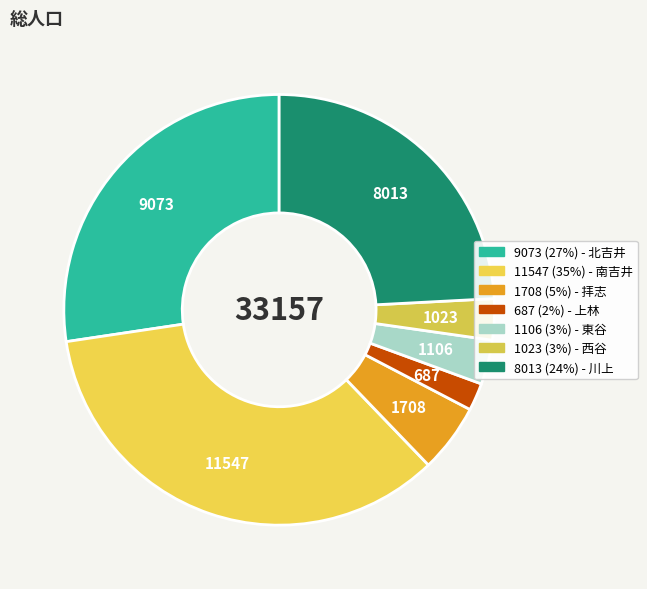

Count the number of slices in the pie.

7